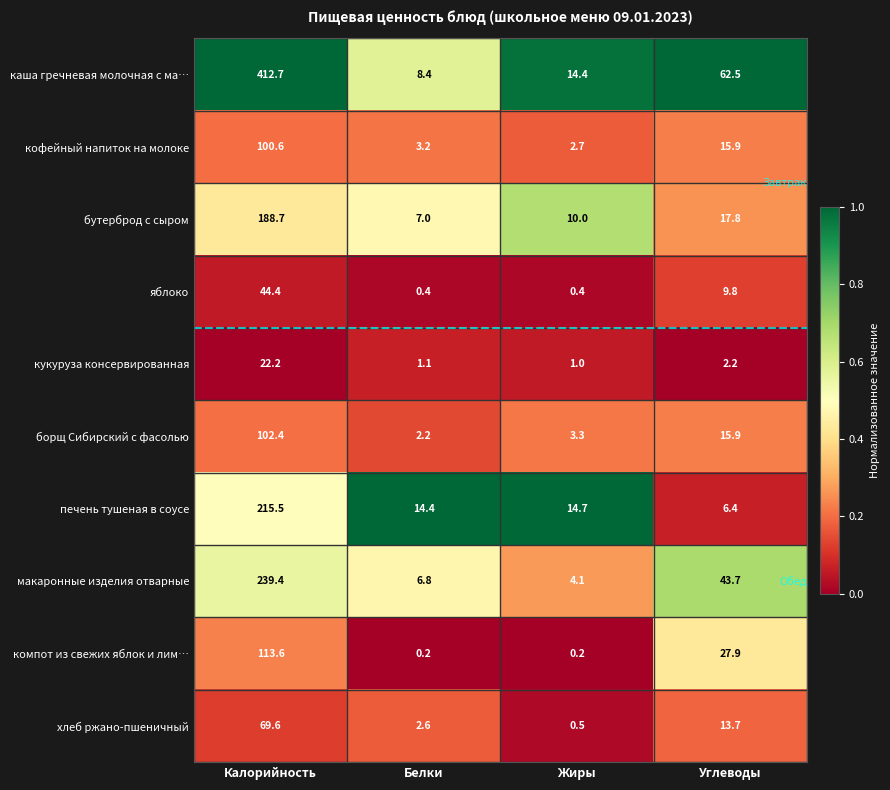

At which label is яблоко closest to 22?

Углеводы